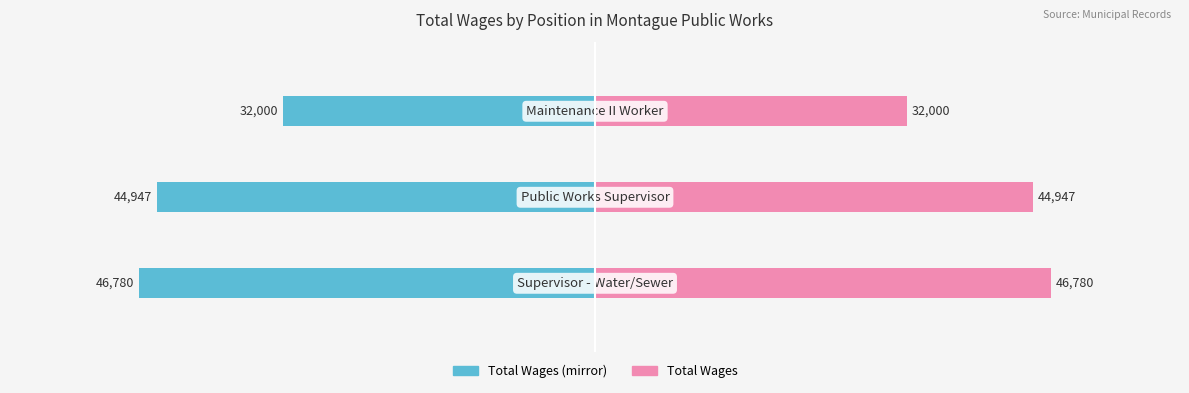

How many values in the Total Wages (Left) series exceed -44947?

1